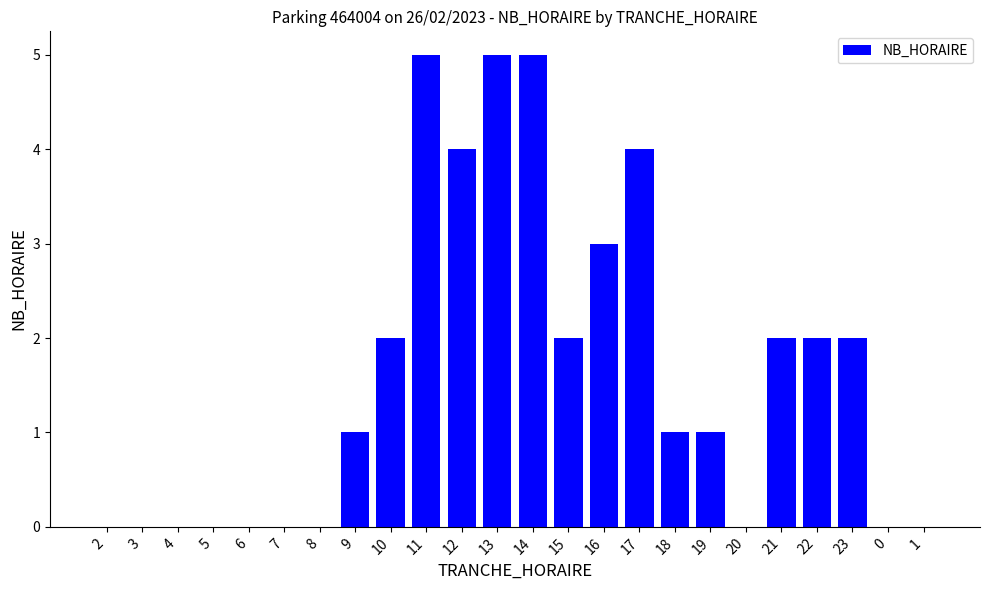

Approximately how many times larger is the value at 13 compared to 9?

5.0